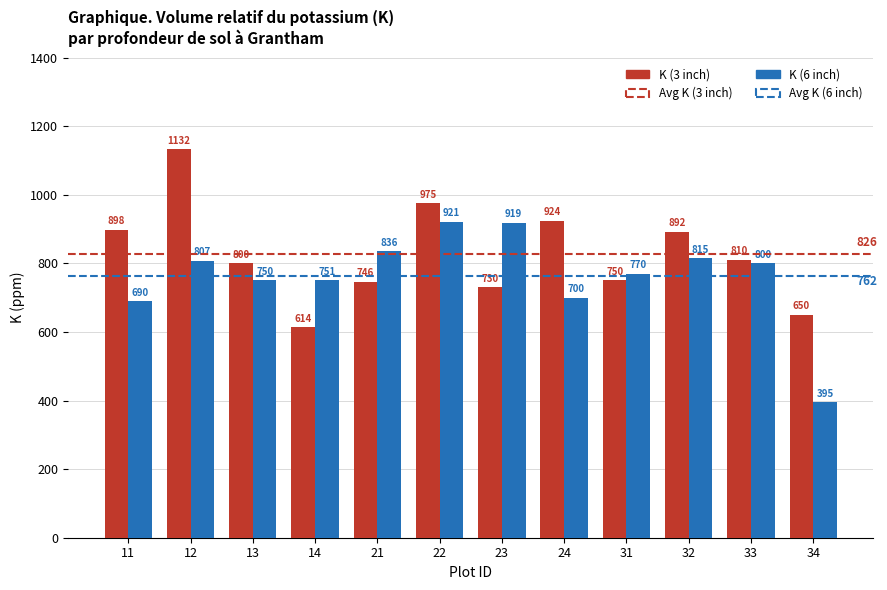

Is the value of K (3 inch) at 11 greater than the value of K (6 inch) at 21?

Yes